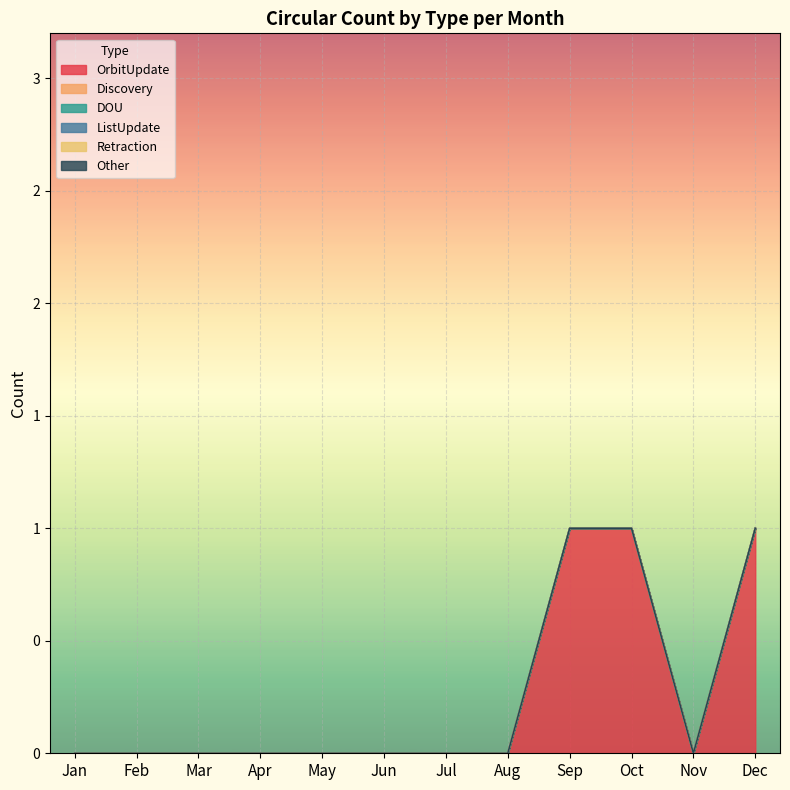

What is the greatest value displayed?

1